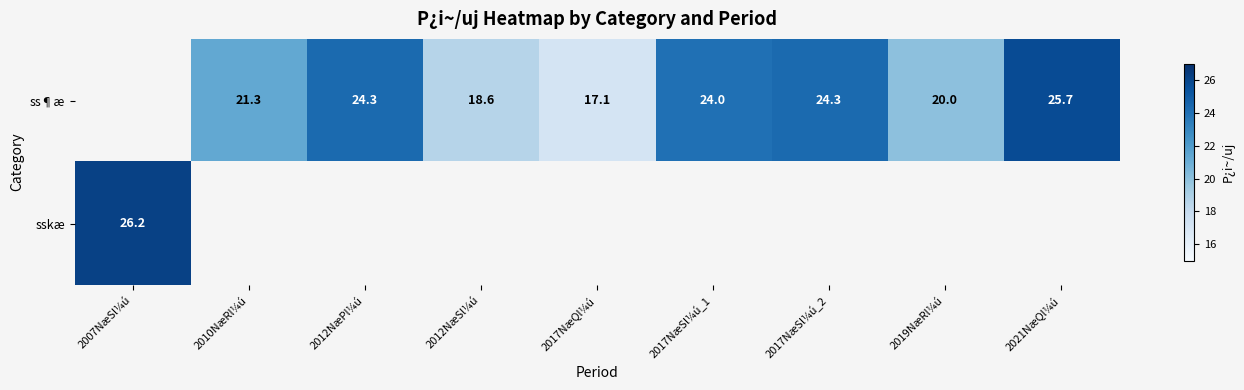

What is the sum of the ss¶æ values at 2017NæSl¼ú_2 and 2012NæPl¼ú?

48.6